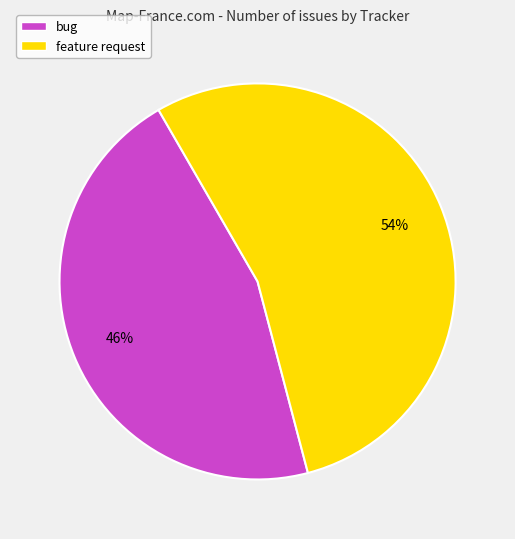

Is there a majority slice in this chart?

Yes